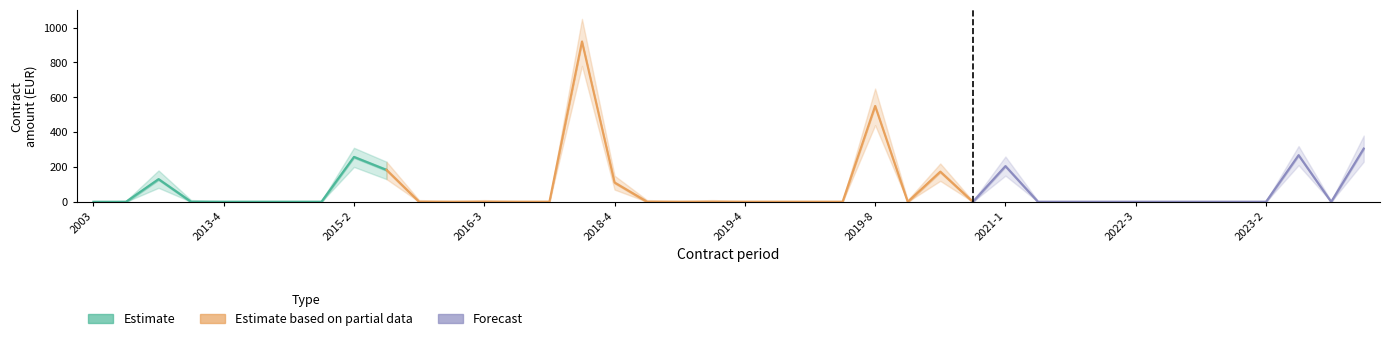

How many distinct data groups are displayed?

3